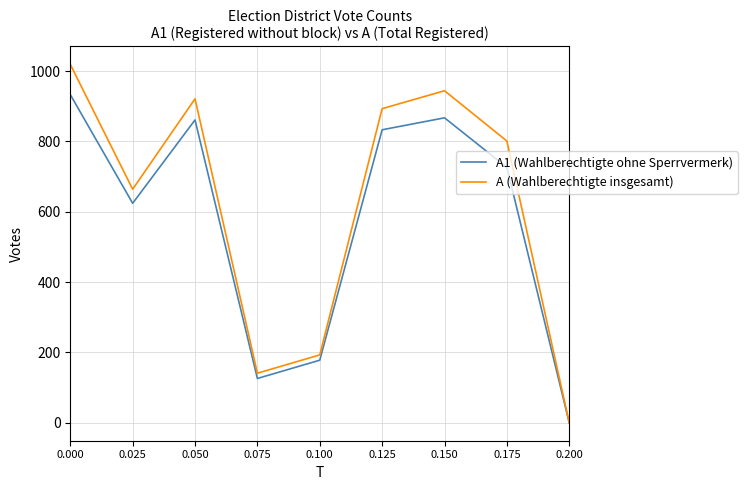

The A (Wahlberechtigte insgesamt) series shows 664 at 0.025. True or false?

True